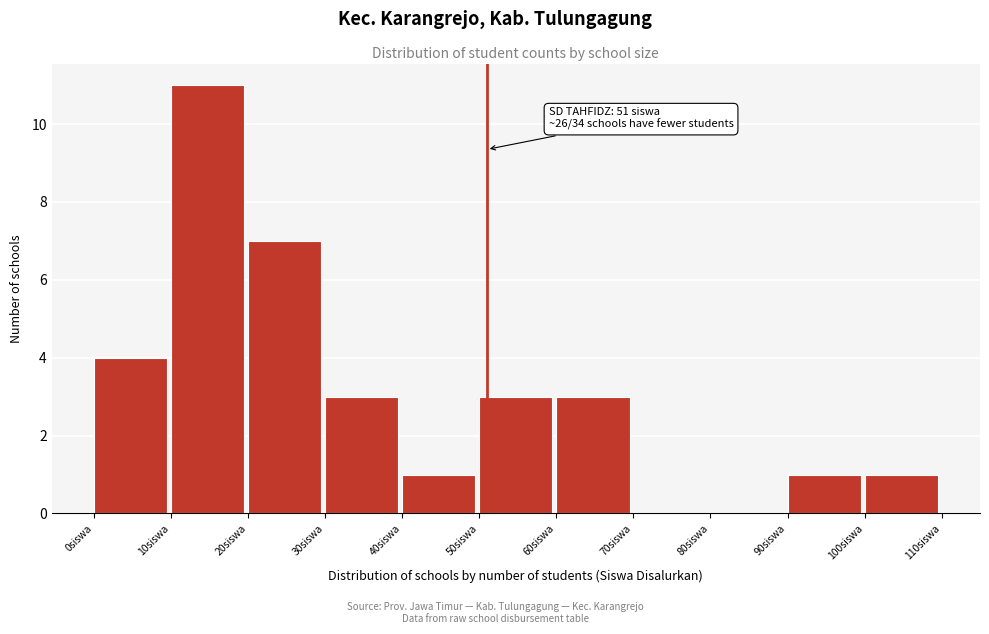

Over which range of the x-axis is the bar tallest?

10 to 20